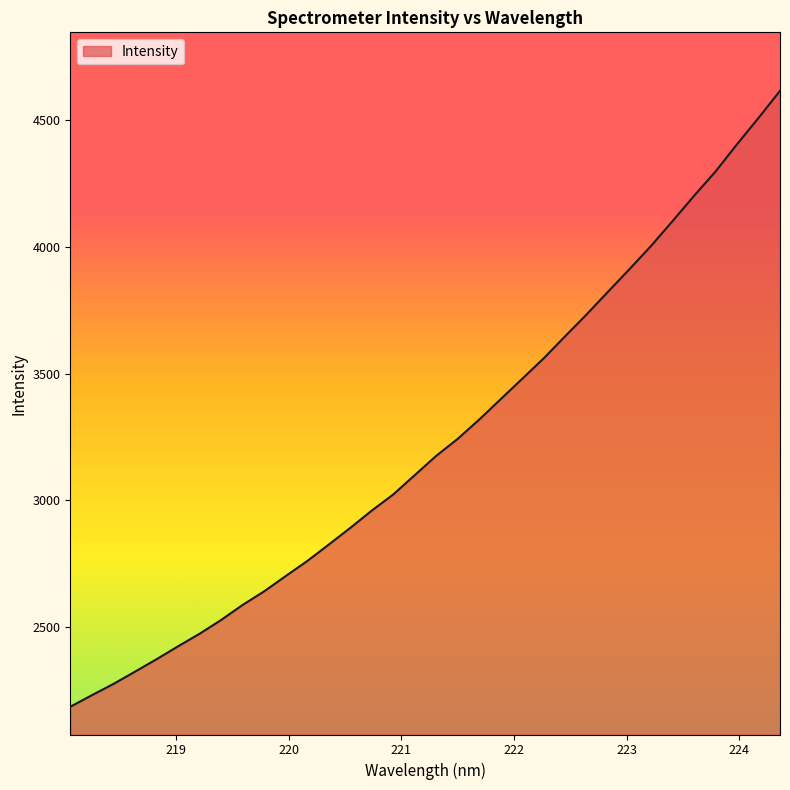

What is the minimum value shown in the chart?

2186.1